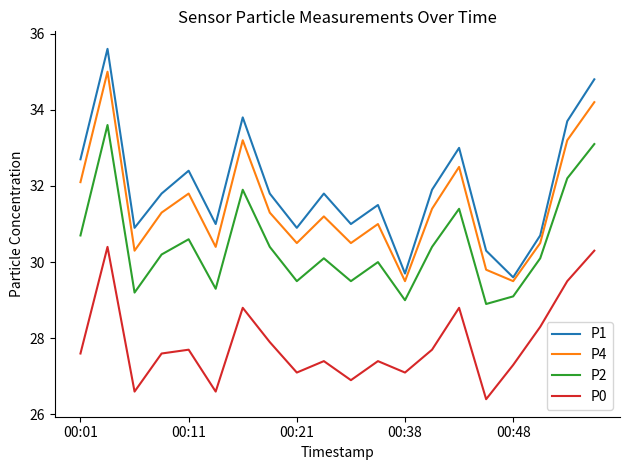

What is the minimum value for P1?

29.6